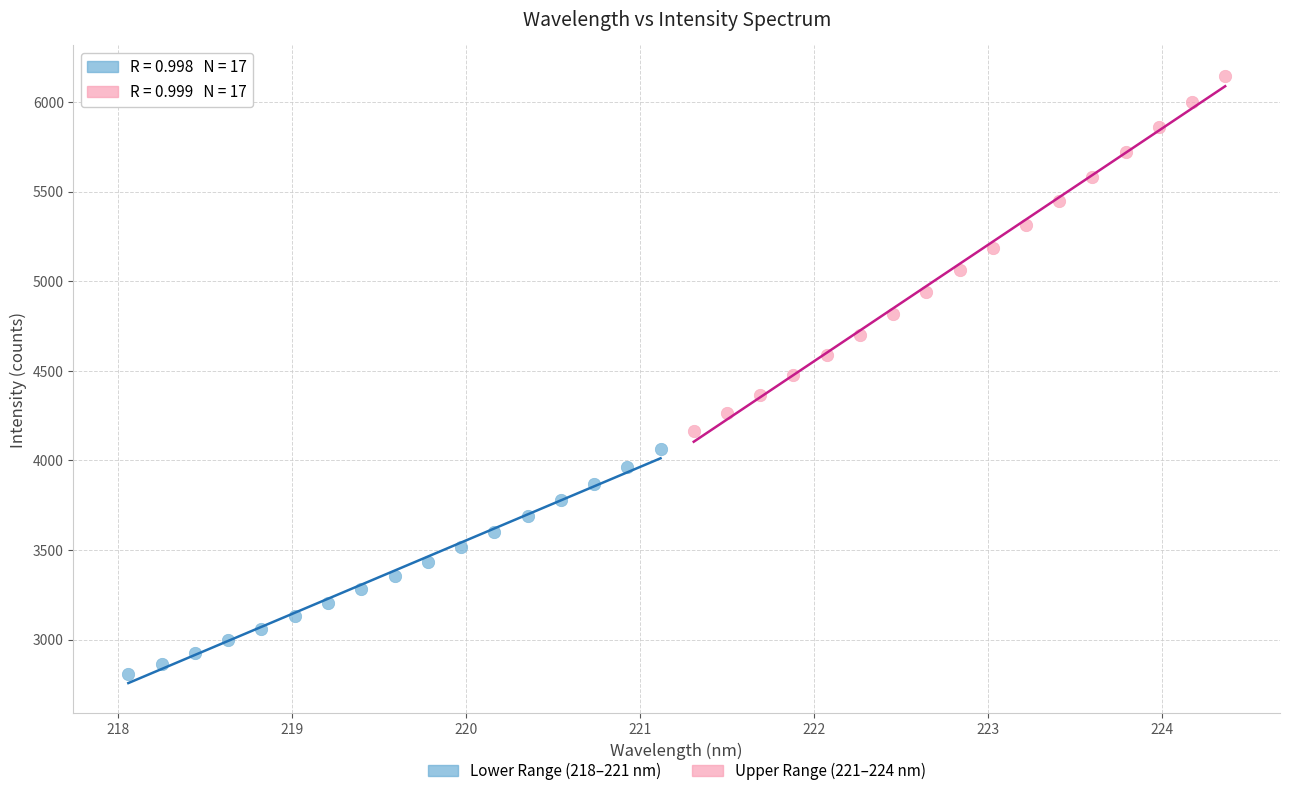

Which series contains the highest Y value?

Upper Range (221–224 nm)